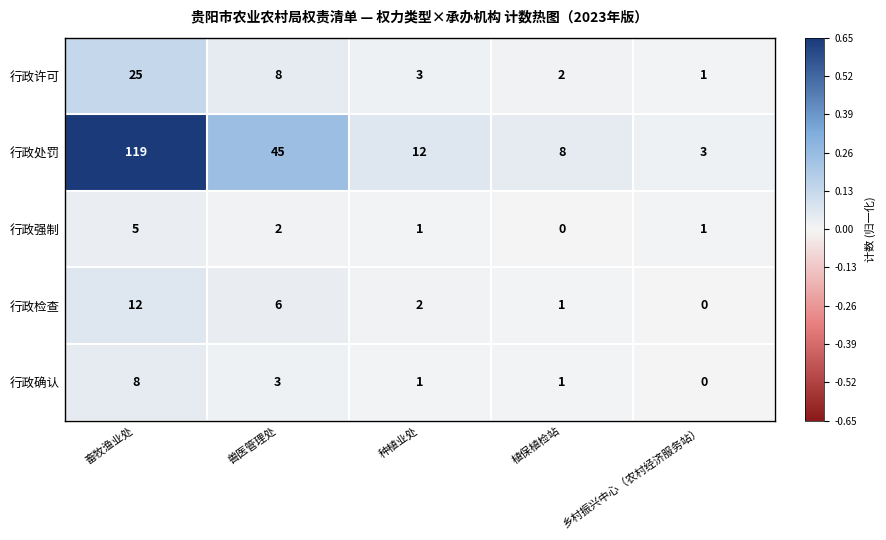

At how many categories does at least one series exceed 0?

5